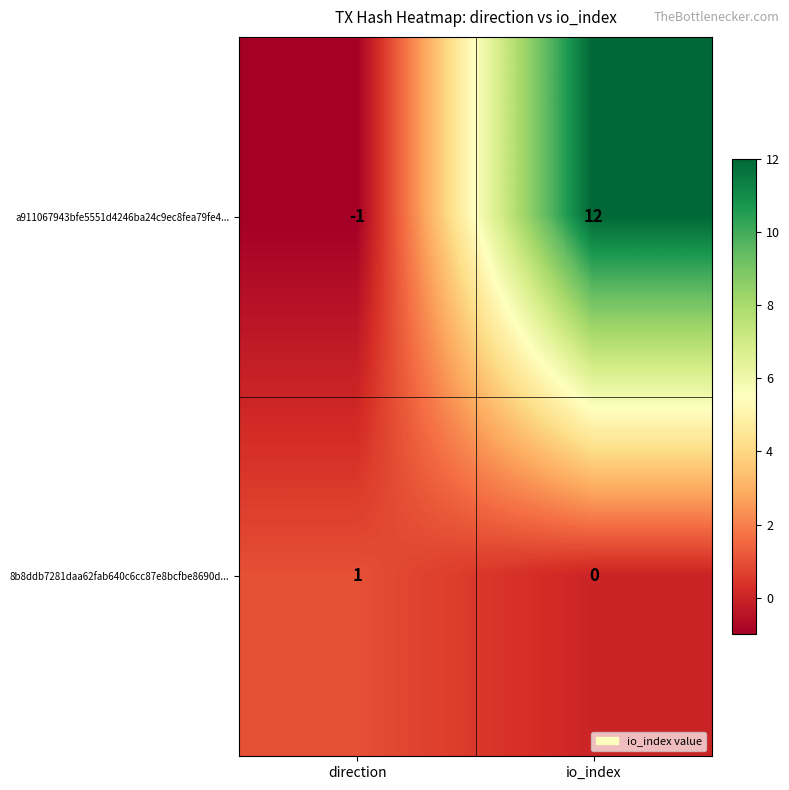

Reading left to right, list all the values displayed in this chart.

a911067943bfe5551d4246ba24c9ec8fea79fe4...: direction=-1	io_index=12
8b8ddb7281daa62fab640c6cc87e8bcfbe8690d...: direction=1	io_index=0